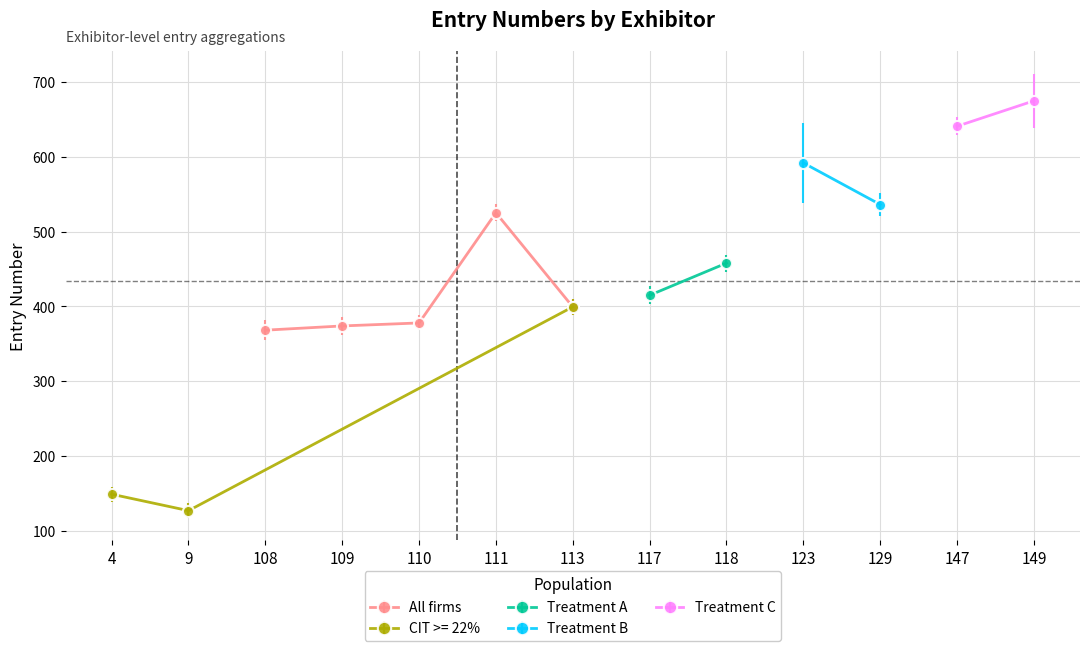

Is it true that All firms equals 884.4 at 111?

False